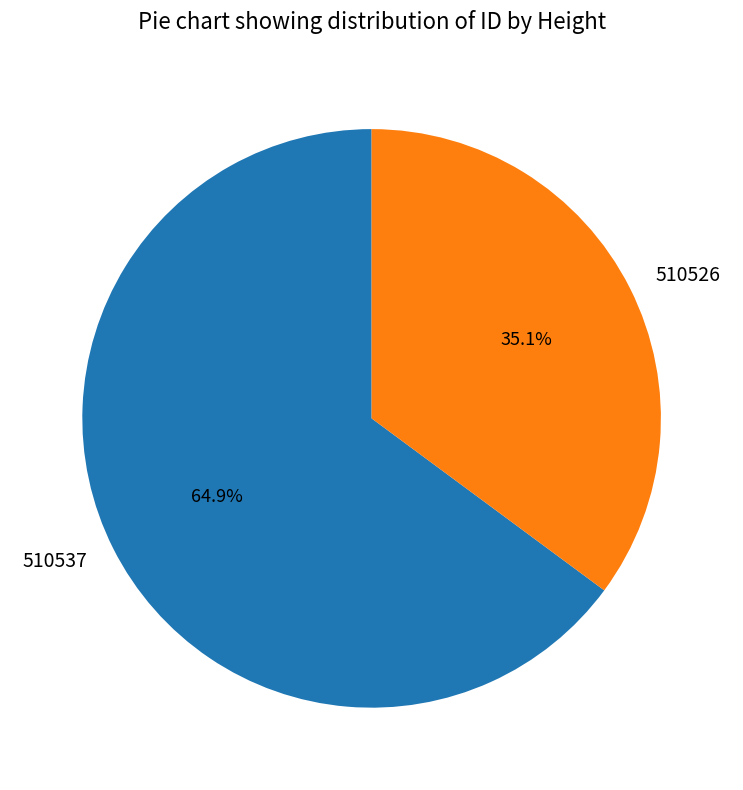

Which category has the biggest portion of the pie?

510537